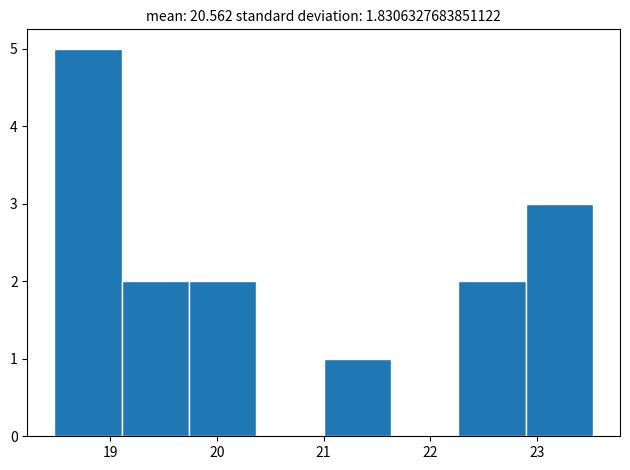

Reading left to right, list every bar in this chart as the range it spans on the x-axis followed by its height. Neither the bar edges nor the heights are printed on the chart, so give them approximately, as read against the axes.

18.5 to 19.1: 5
19.1 to 19.7: 2
19.7 to 20.4: 2
20.4 to 21.0: 0
21.0 to 21.6: 1
21.6 to 22.3: 0
22.3 to 22.9: 2
22.9 to 23.5: 3